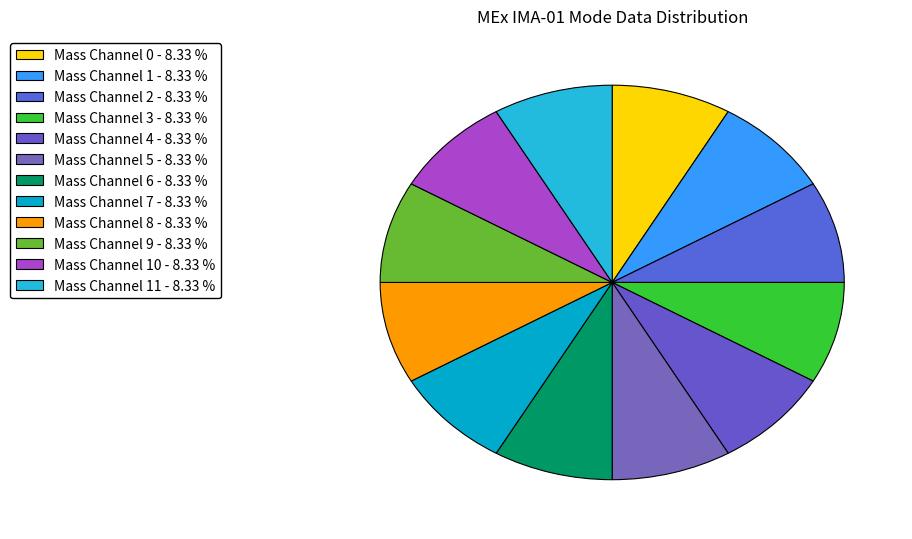

Count the number of slices in the pie.

12